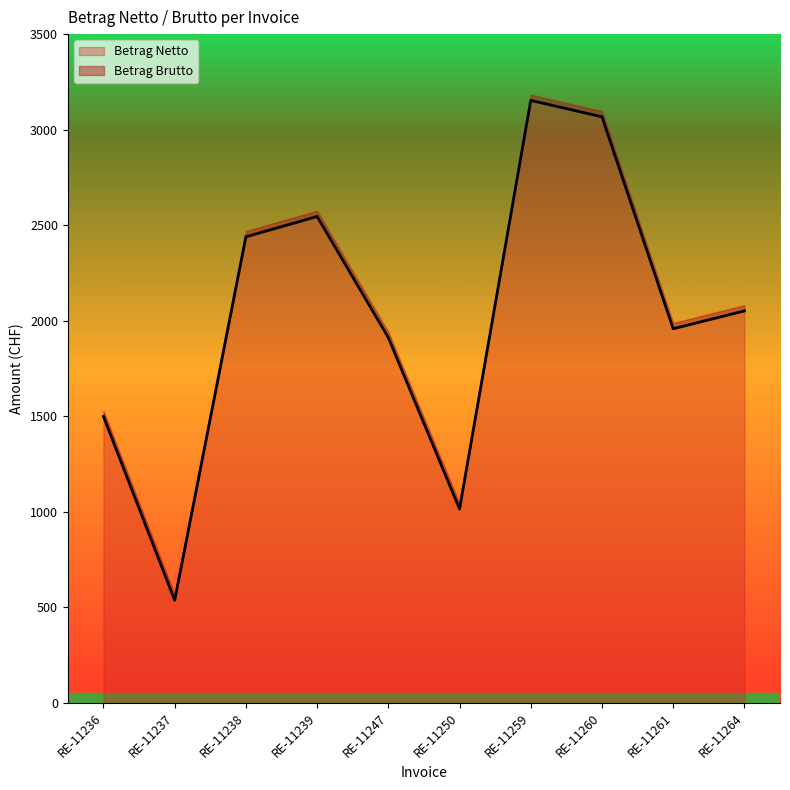

What is the value of the 5th point from the left?

1911.8